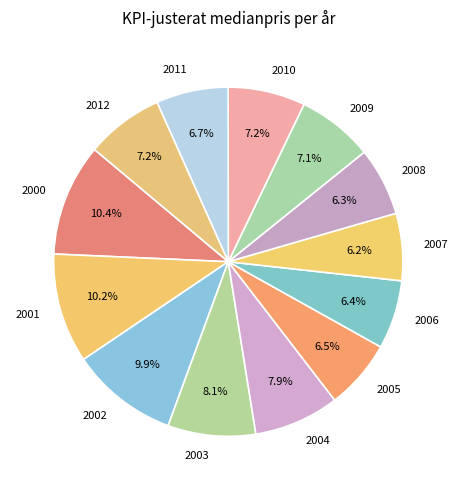

How many segments does this pie chart have?

13